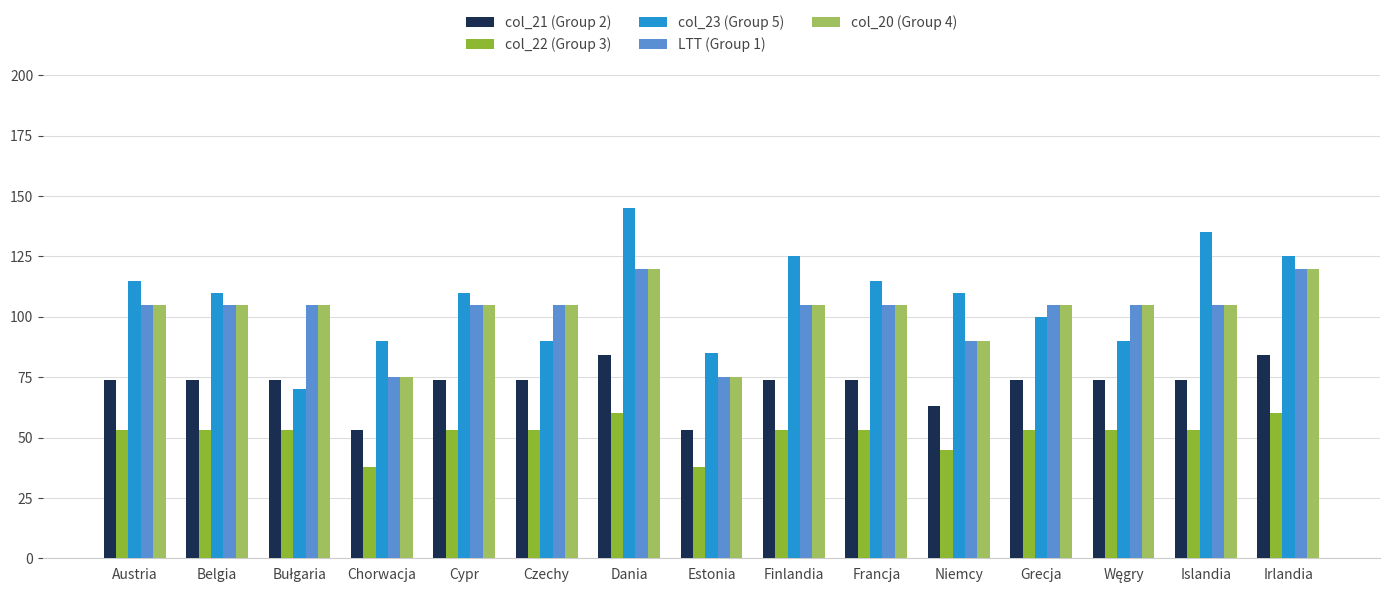

The col_22 (Group 3) series shows 94 at Grecja. True or false?

False